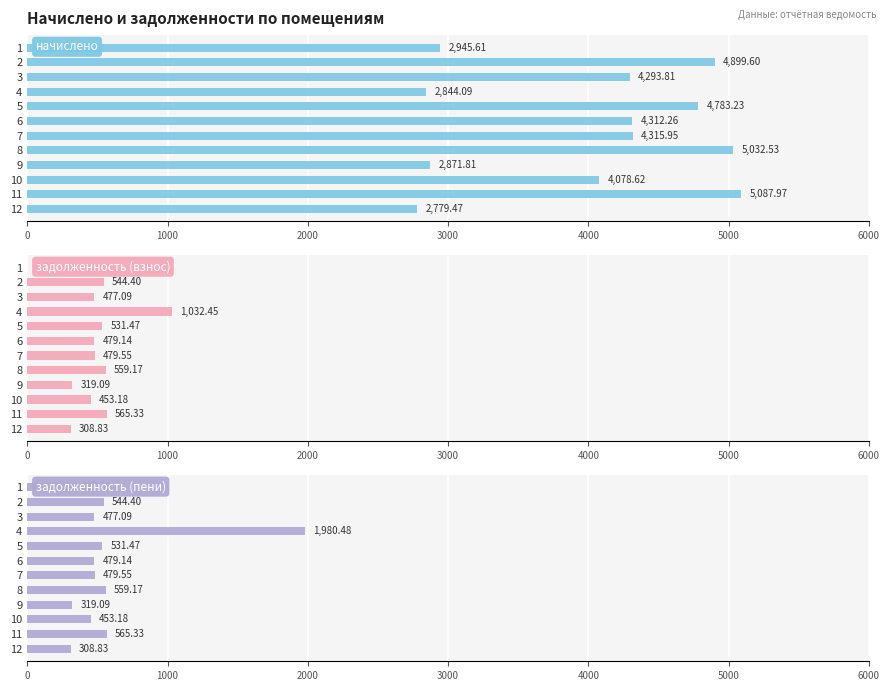

How many groups of bars are there?

12